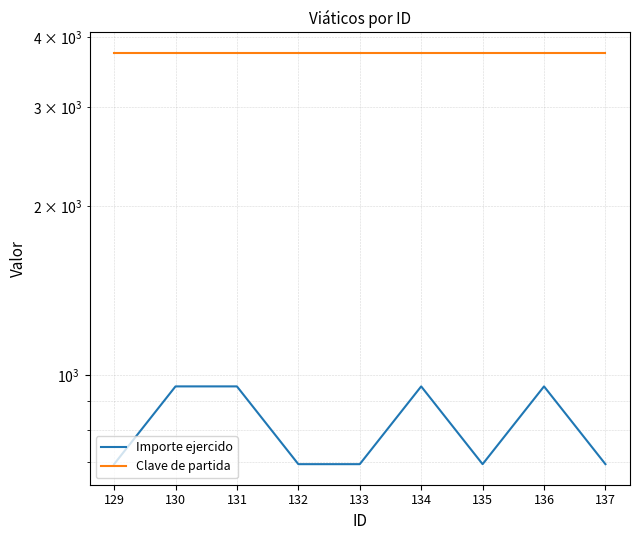

List the series in order of their peak value, lowest first.

Importe ejercido, Clave de partida